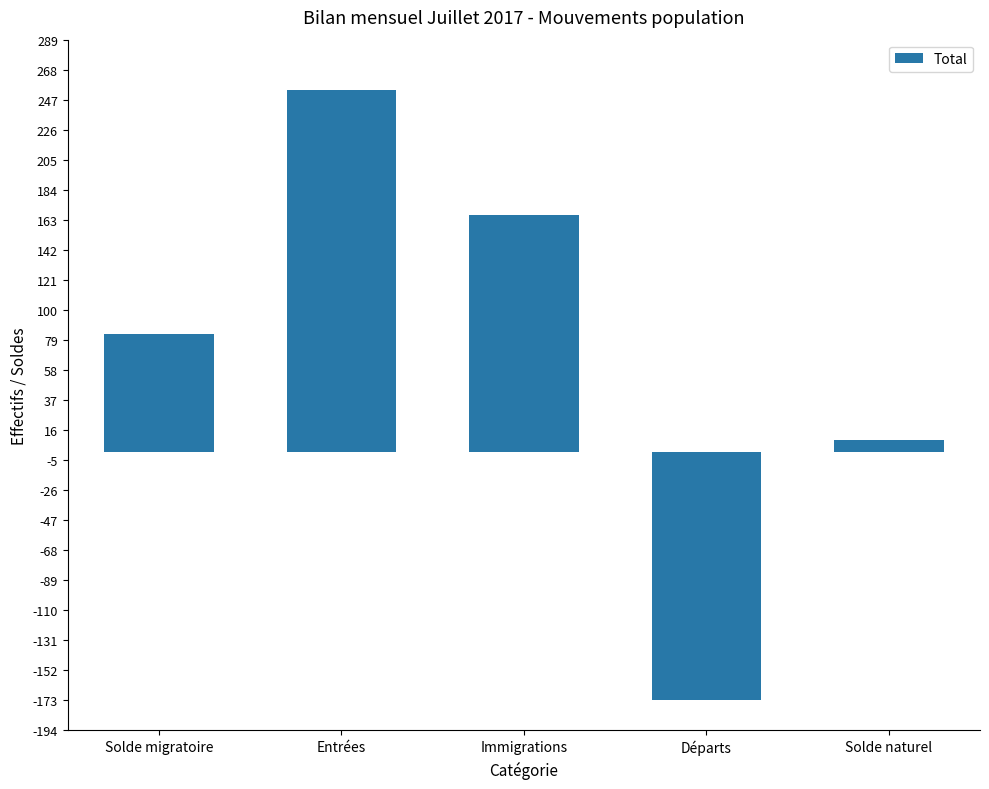

What is the maximum value shown in the chart?

254